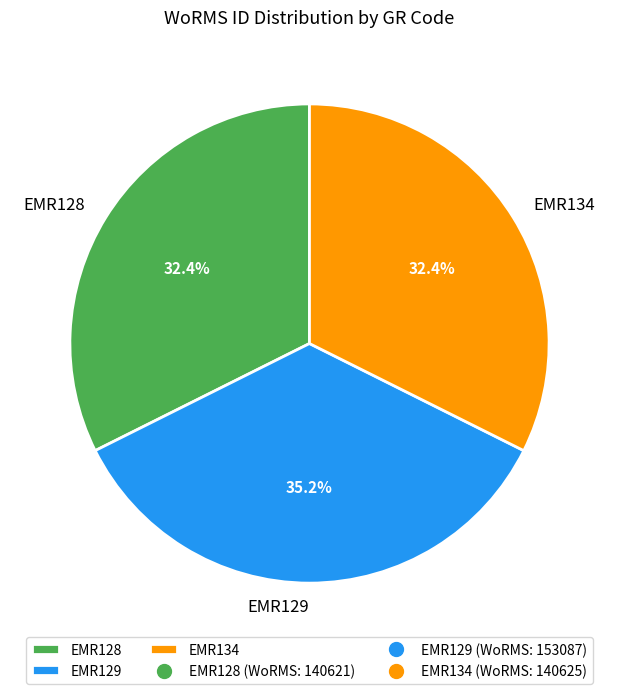

How many slices are in this pie chart?

3